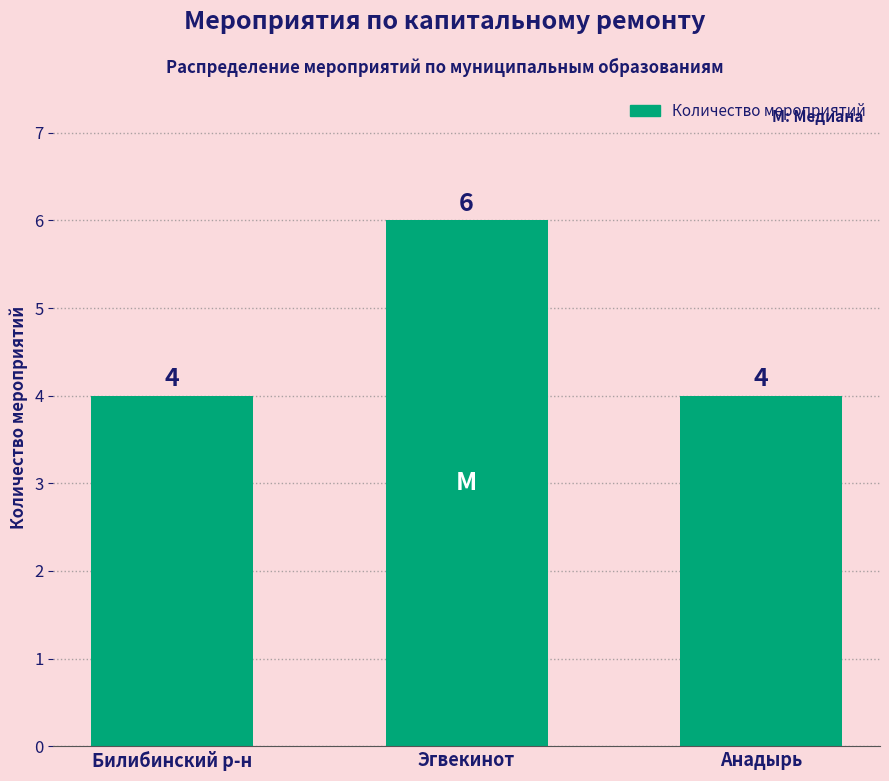

What is the label of the 3rd bar from the right?

Билибинский р-н